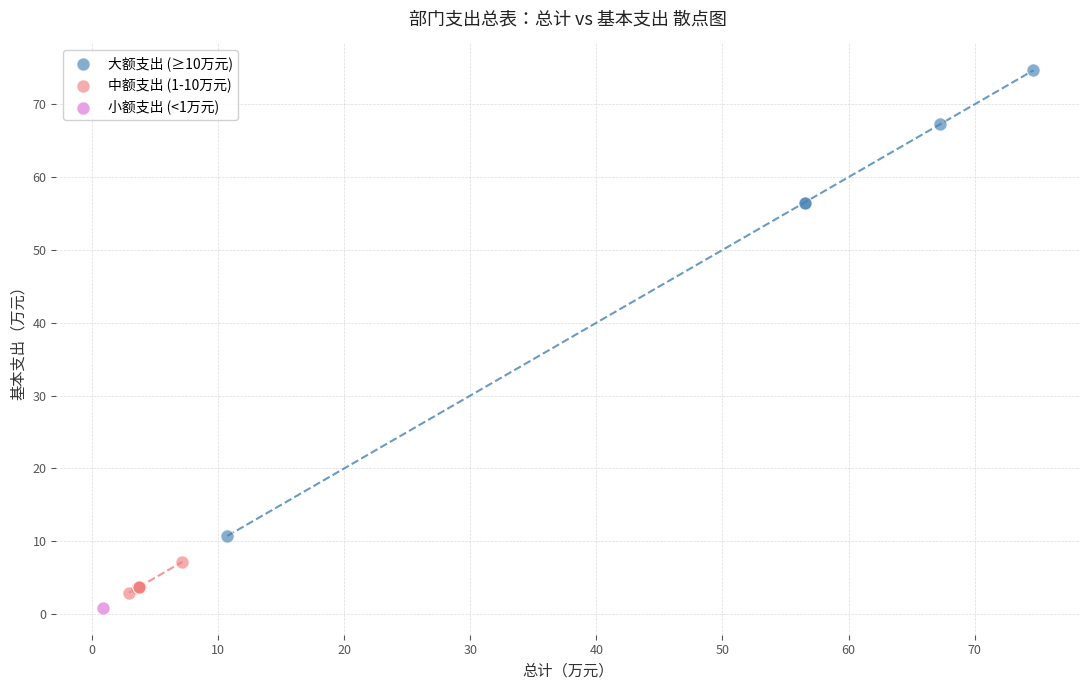

Which series reaches the minimum Y coordinate?

小额支出 (<1万元)